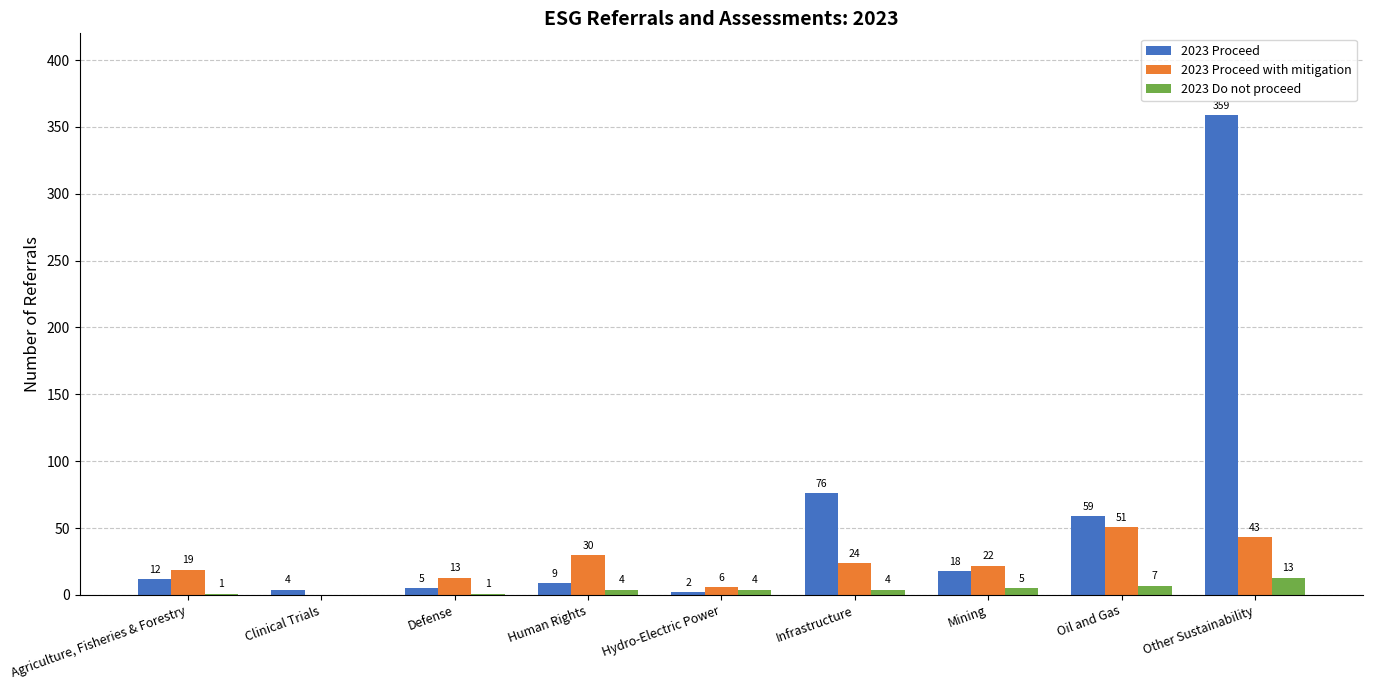

How many values in 2023 Proceed with mitigation are above zero?

8